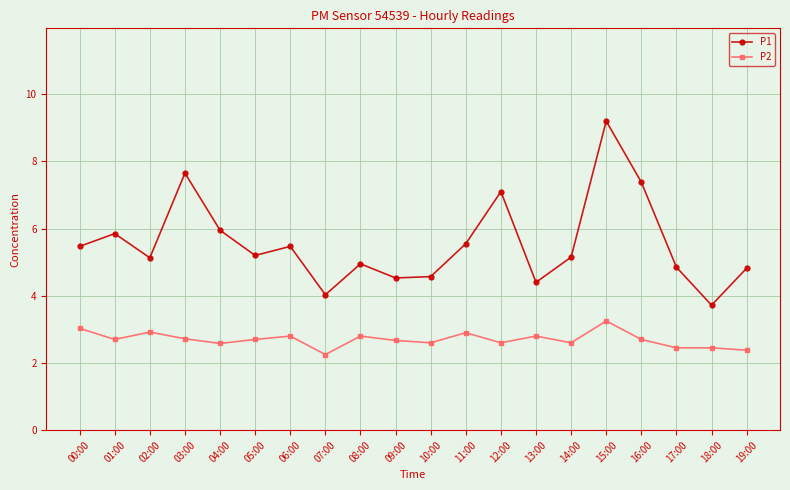

What is the difference between the maximum and minimum values in the P2 series?

1.0